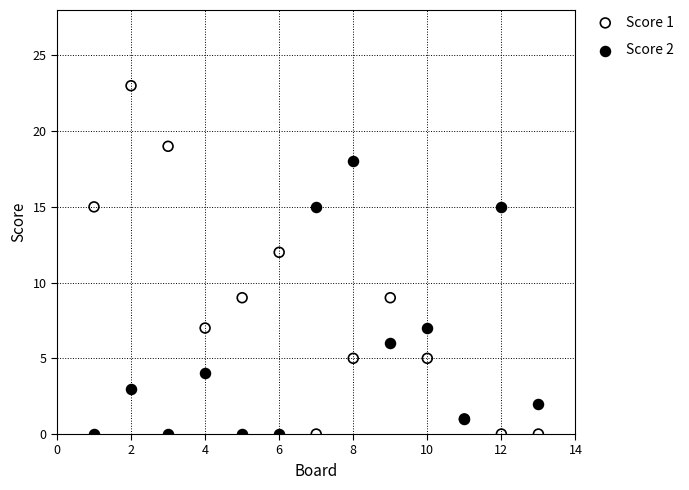

Which series contains the highest Y value?

Score 1